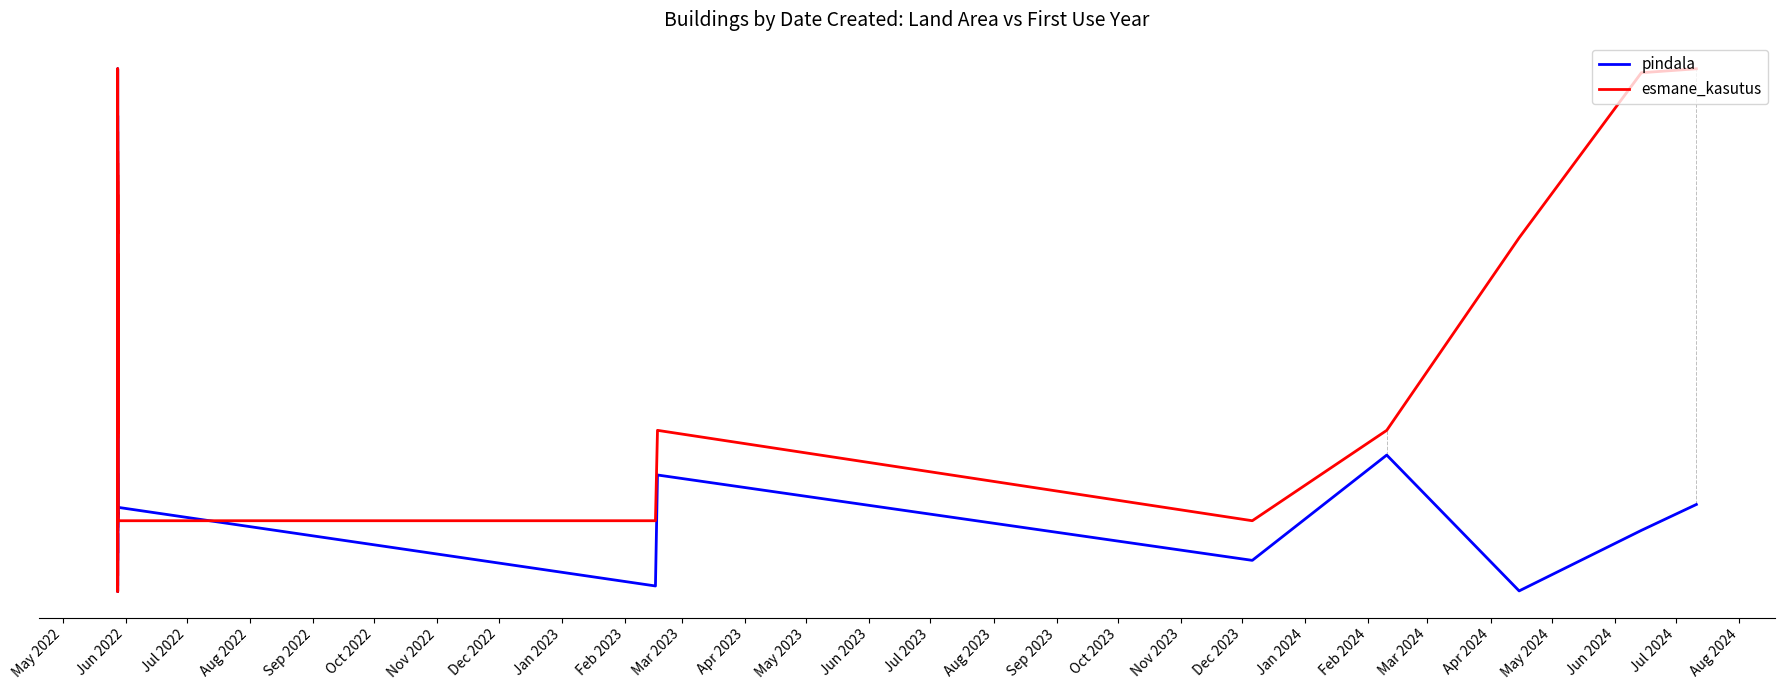

True or false: pindala and esmane_kasutus cross at least once.

True